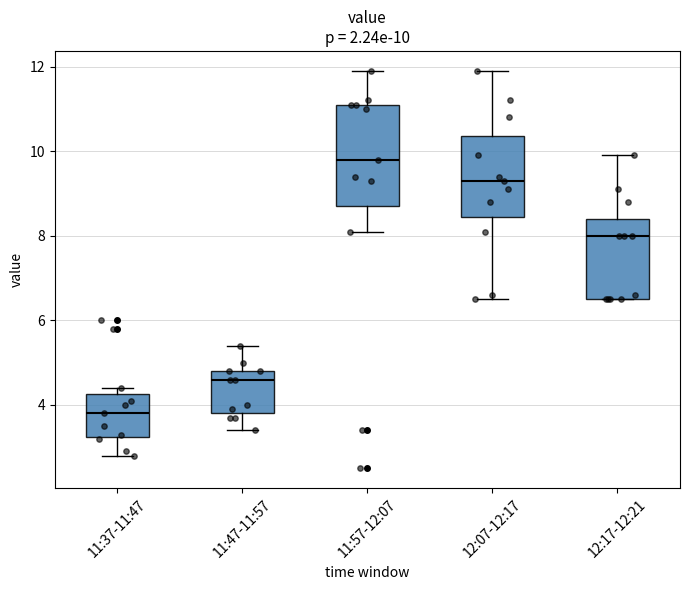

Which box is the tallest, from its lower edge to its upper edge?

11:57-12:07